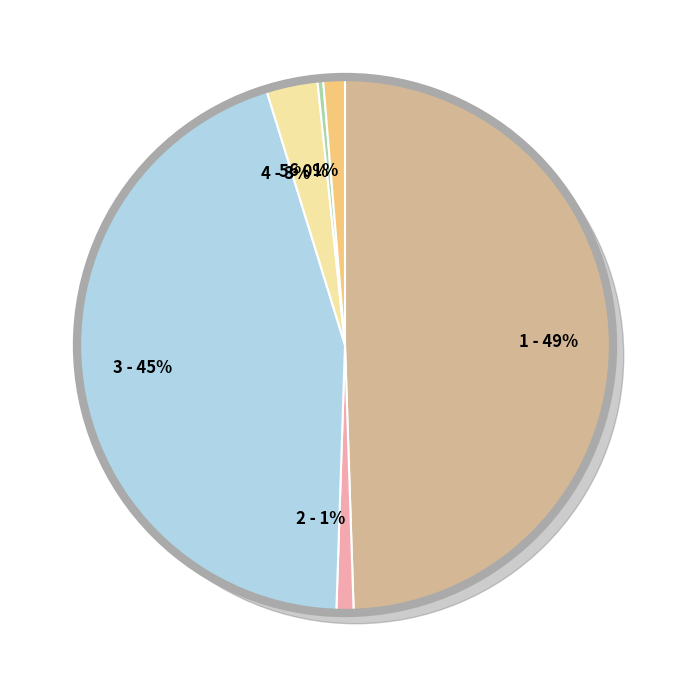

How much of the chart is everything except White alone?

55.3%